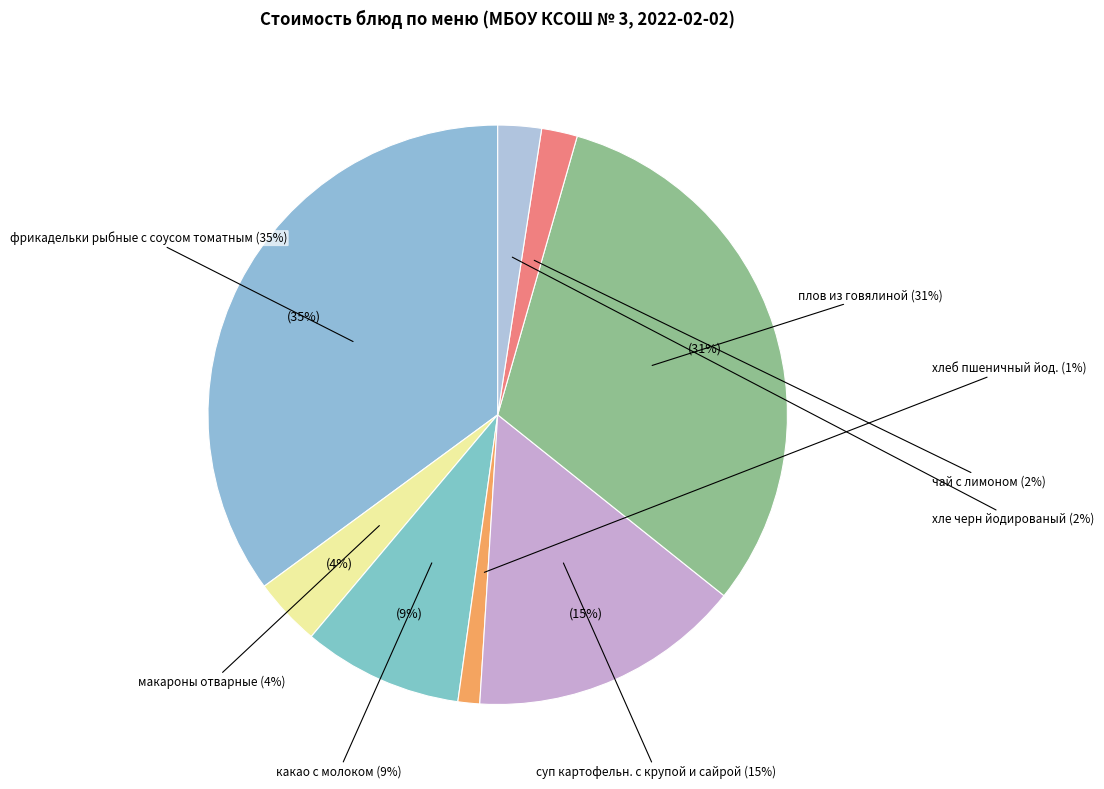

To the nearest percent, what portion does какао с молоком represent?

9%